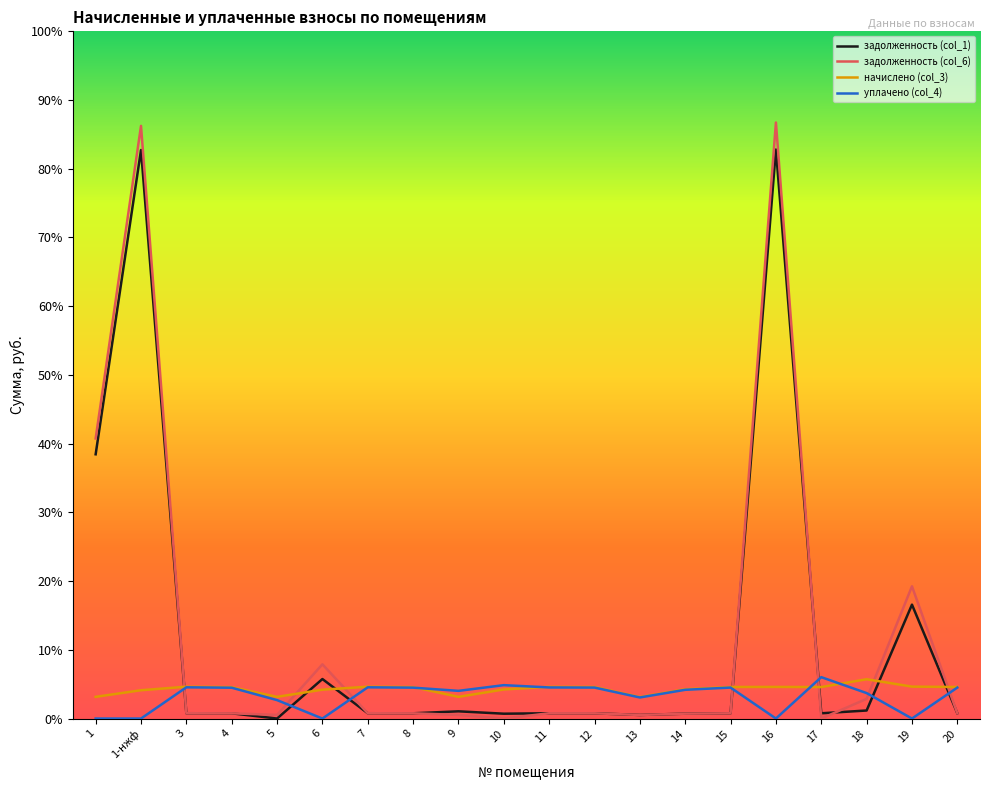

At how many categories does at least one series exceed 5385?

4